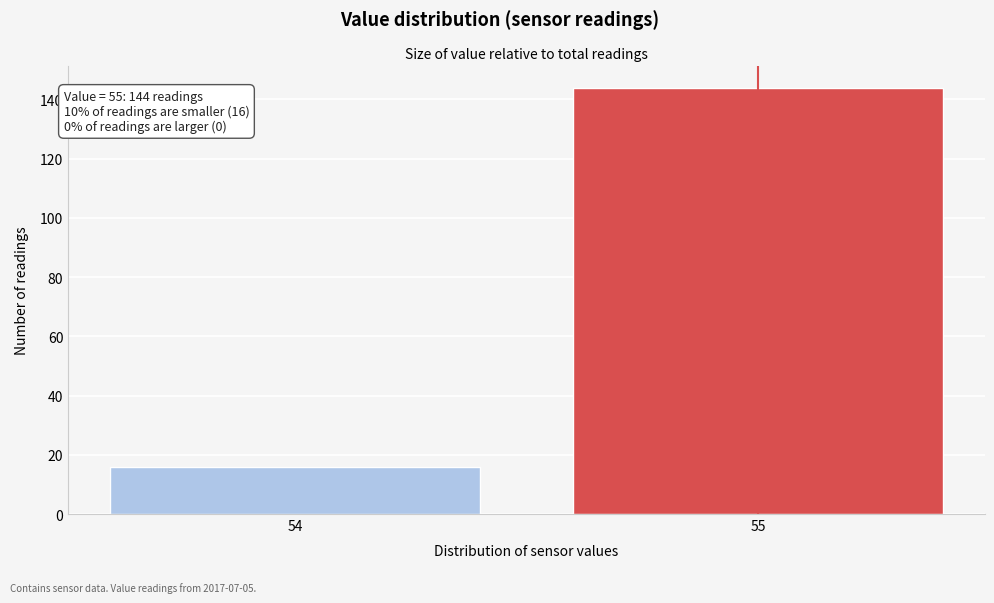

Reading right to left, list all the values displayed in this chart.

55=144	54=16